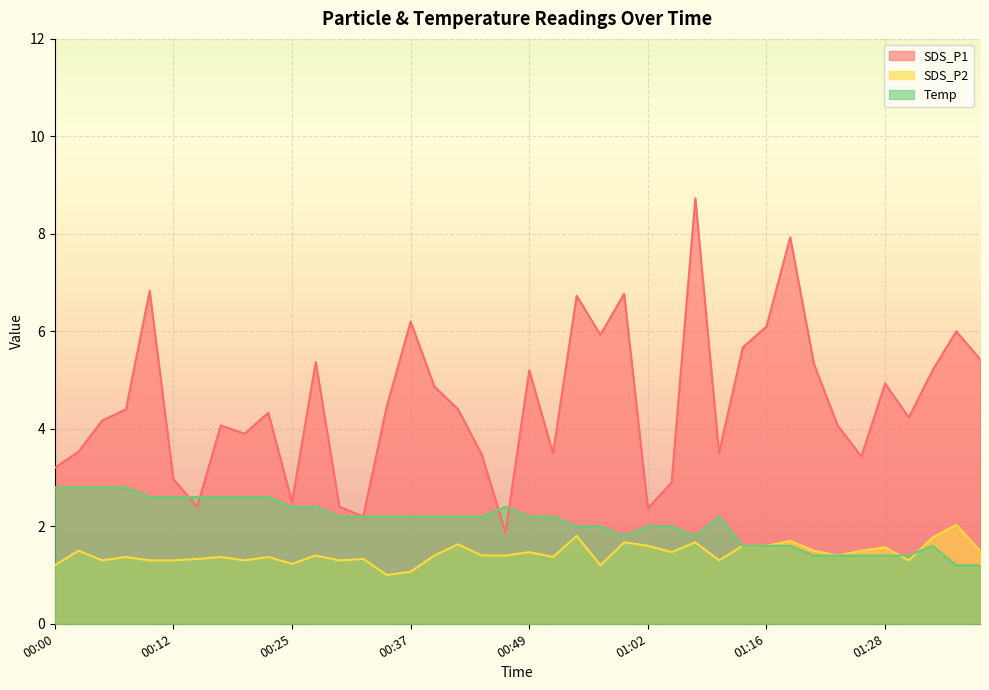

True or false: SDS_P2 has a value of 1.5 at 01:21.

True